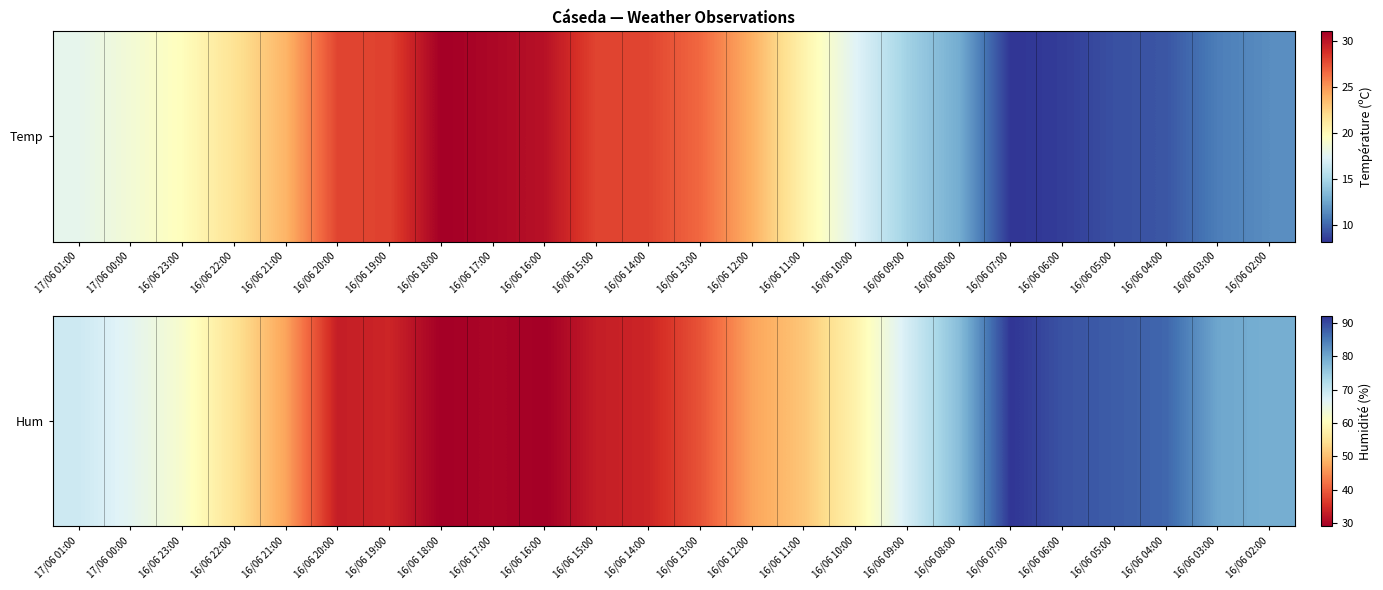

Where is the data nearest to the value 60?

16/06 23:00